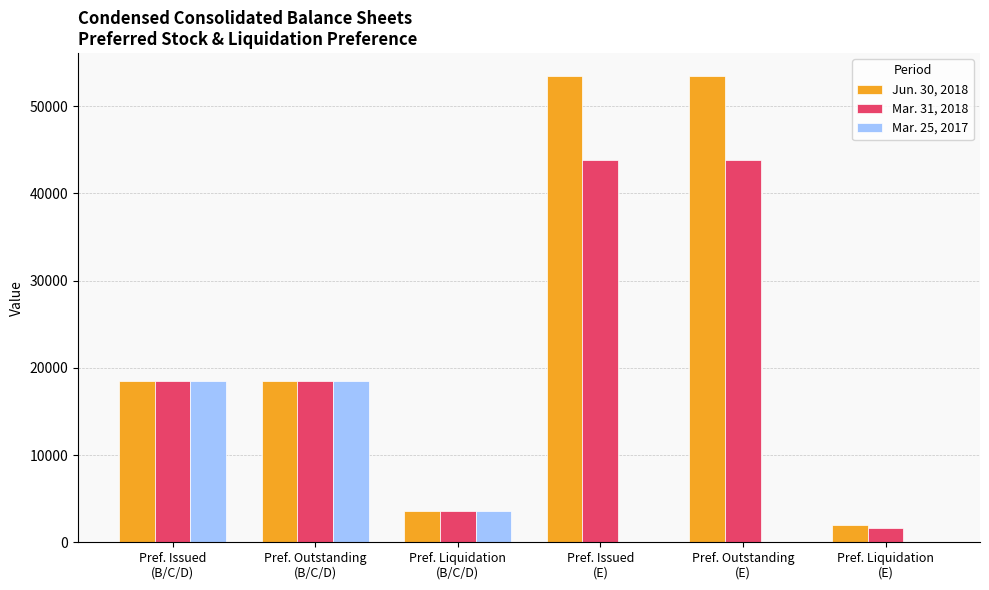

Which series has the largest total across all categories?

Jun. 30, 2018